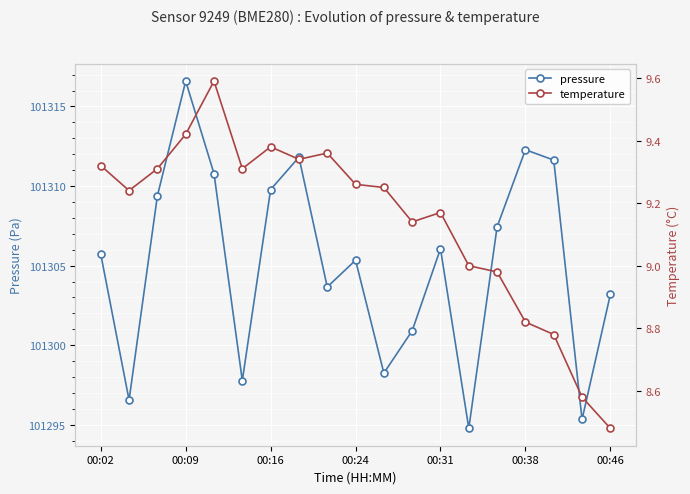

What is the average value of the temperature series?

9.1